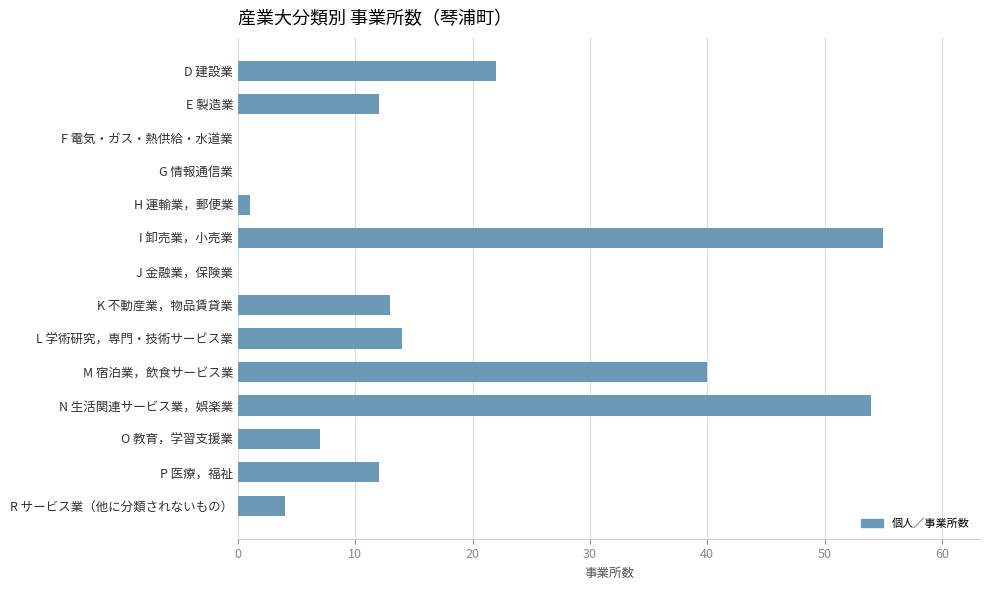

True or false: the data shows 12 at P 医療，福祉.

True